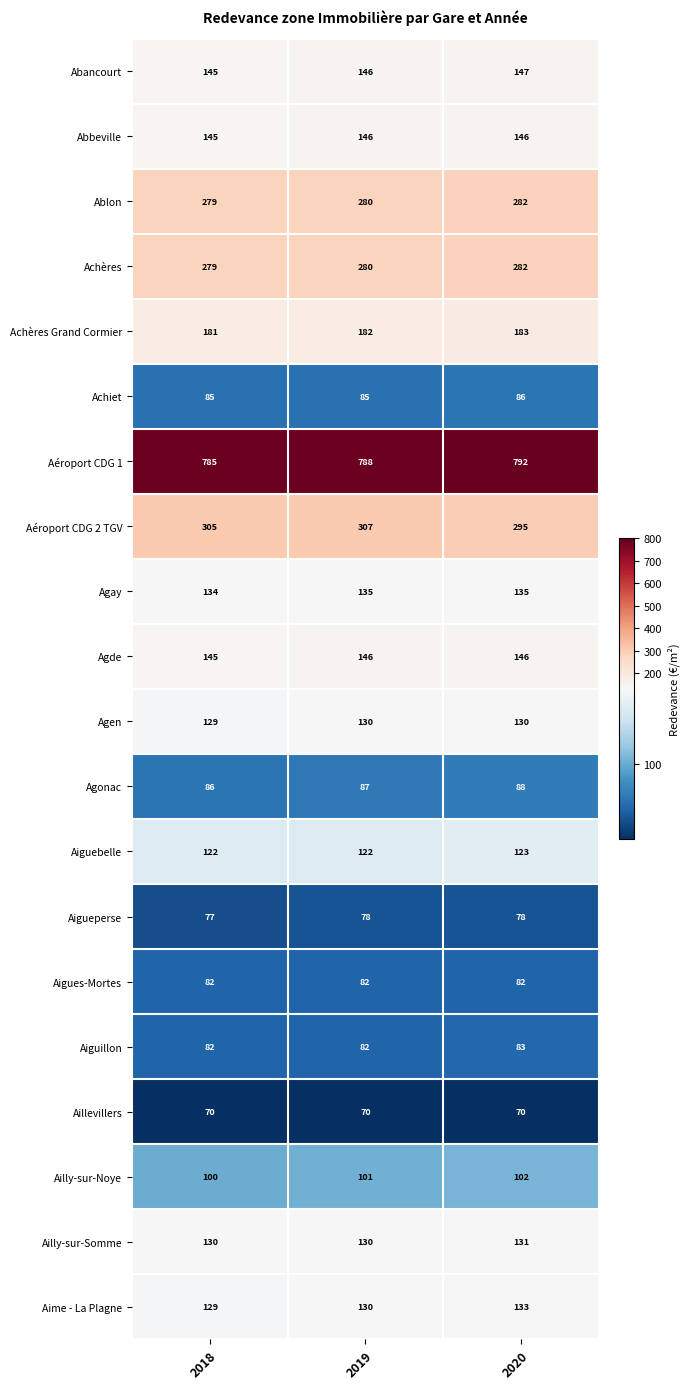

Between 2018 and 2020, which series saw the biggest shift?

Aéroport CDG 2 TGV